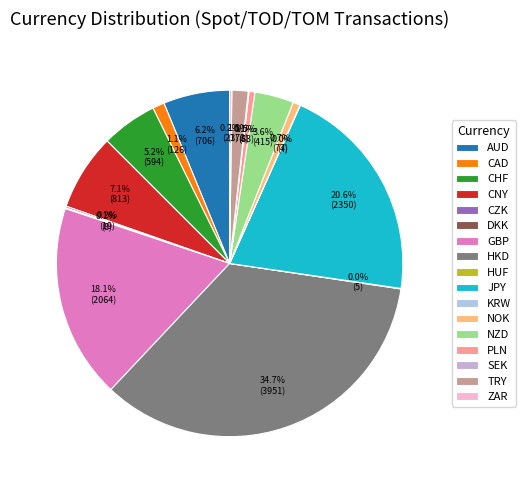

Which slice is the smallest?

KRW